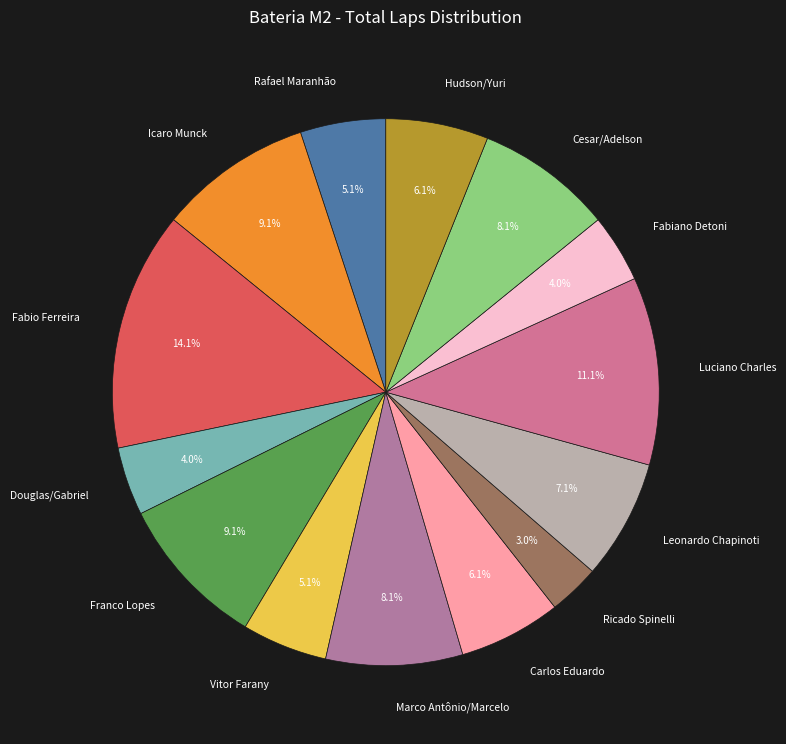

How many segments does this pie chart have?

14